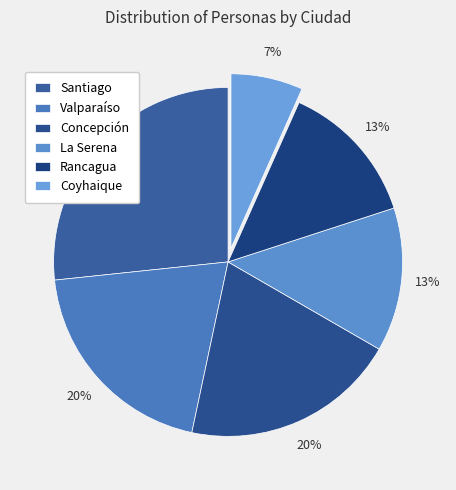

What is the smallest slice in the pie chart?

Coyhaique